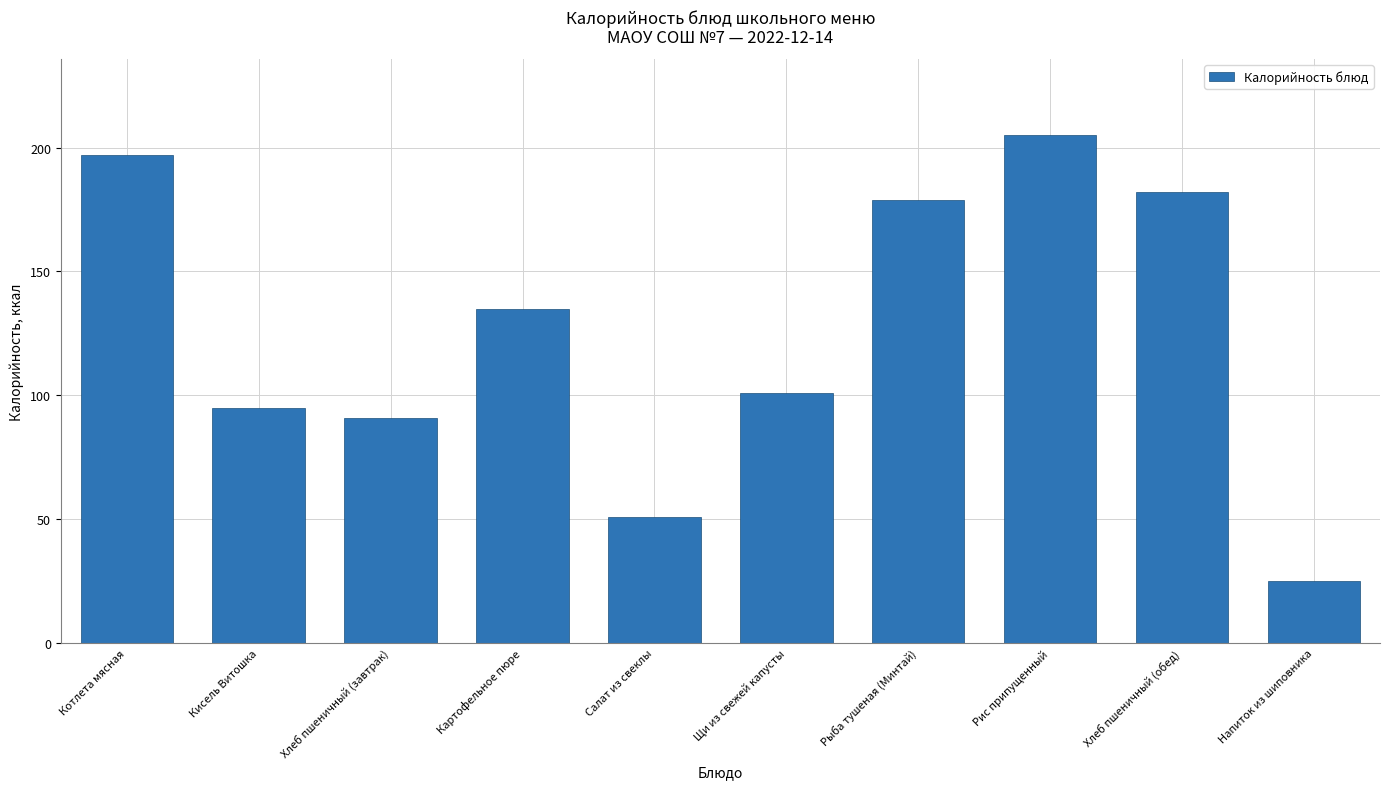

How many bars are there in total?

10